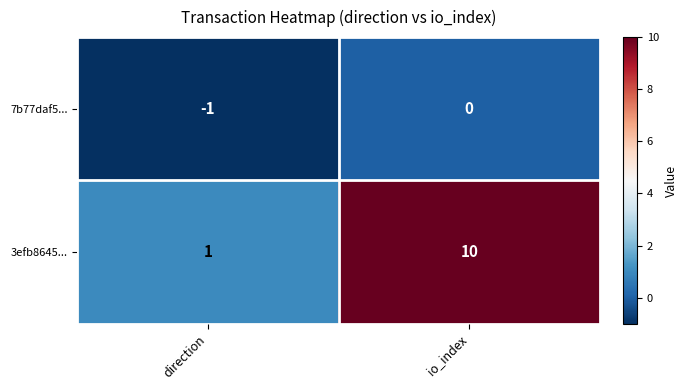

Count the number of data series in this chart.

2